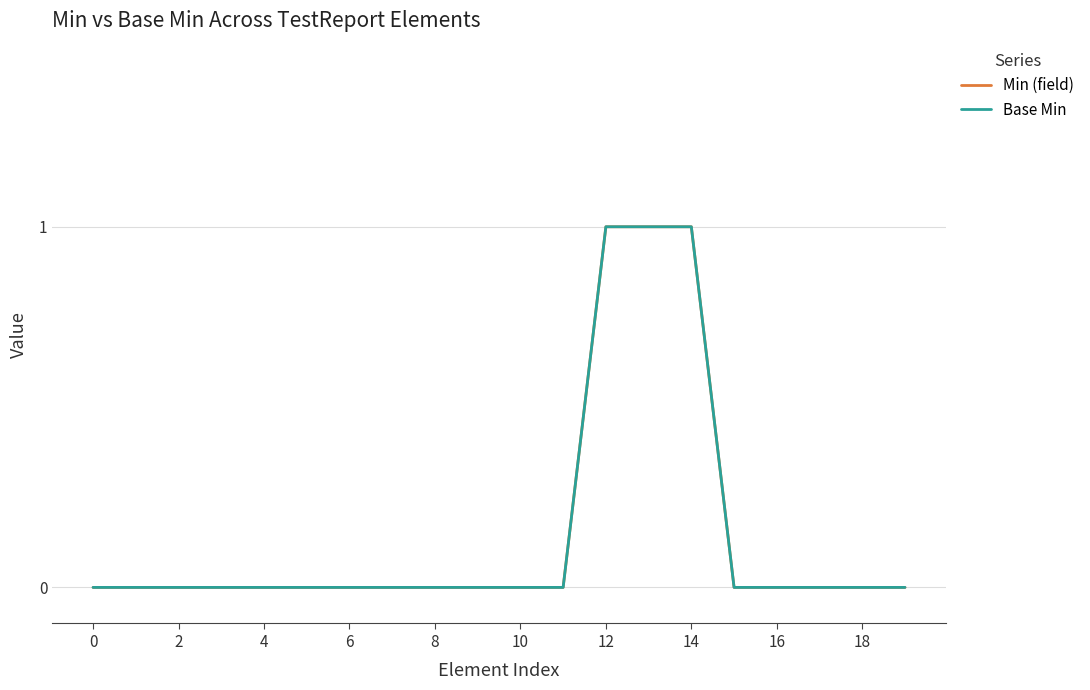

How many Base Min values are between 0 and 1?

20